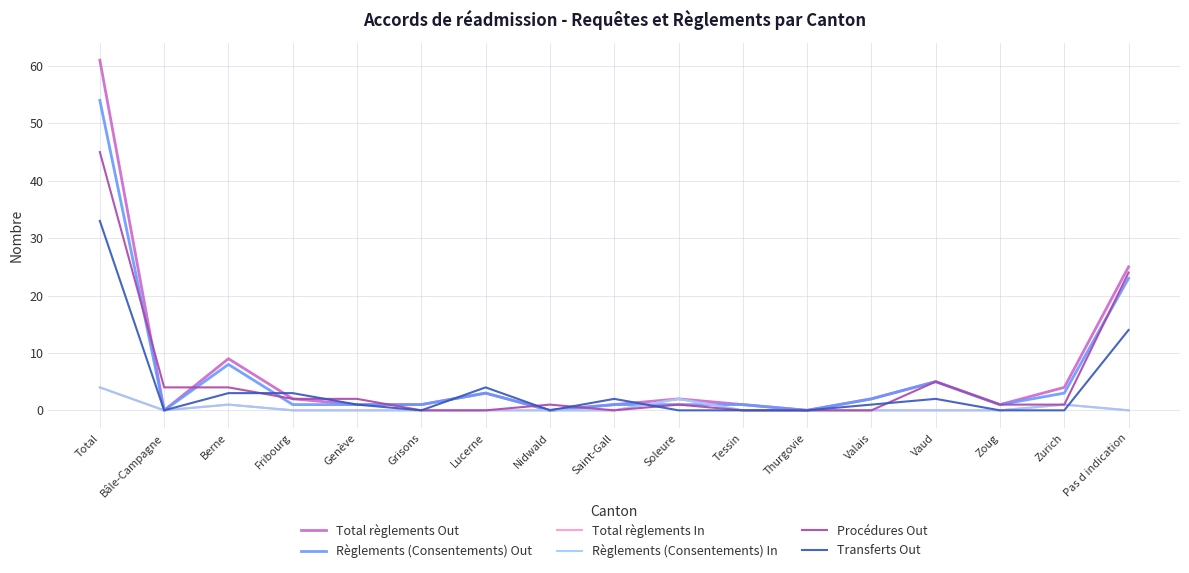

Rank the series by their maximum value, from highest to lowest.

Total règlements Out, Règlements (Consentements) Out, Procédures Out, Transferts Out, Total règlements In, Règlements (Consentements) In